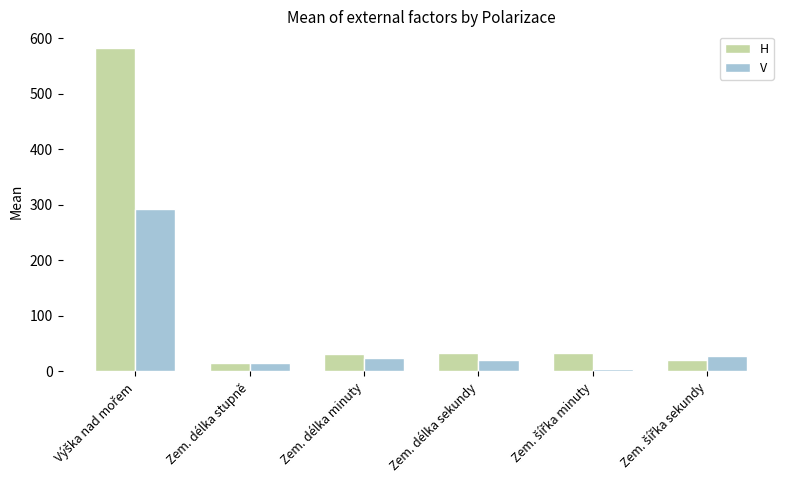

What is the total value across all series at Zem. délka sekundy?

53.5